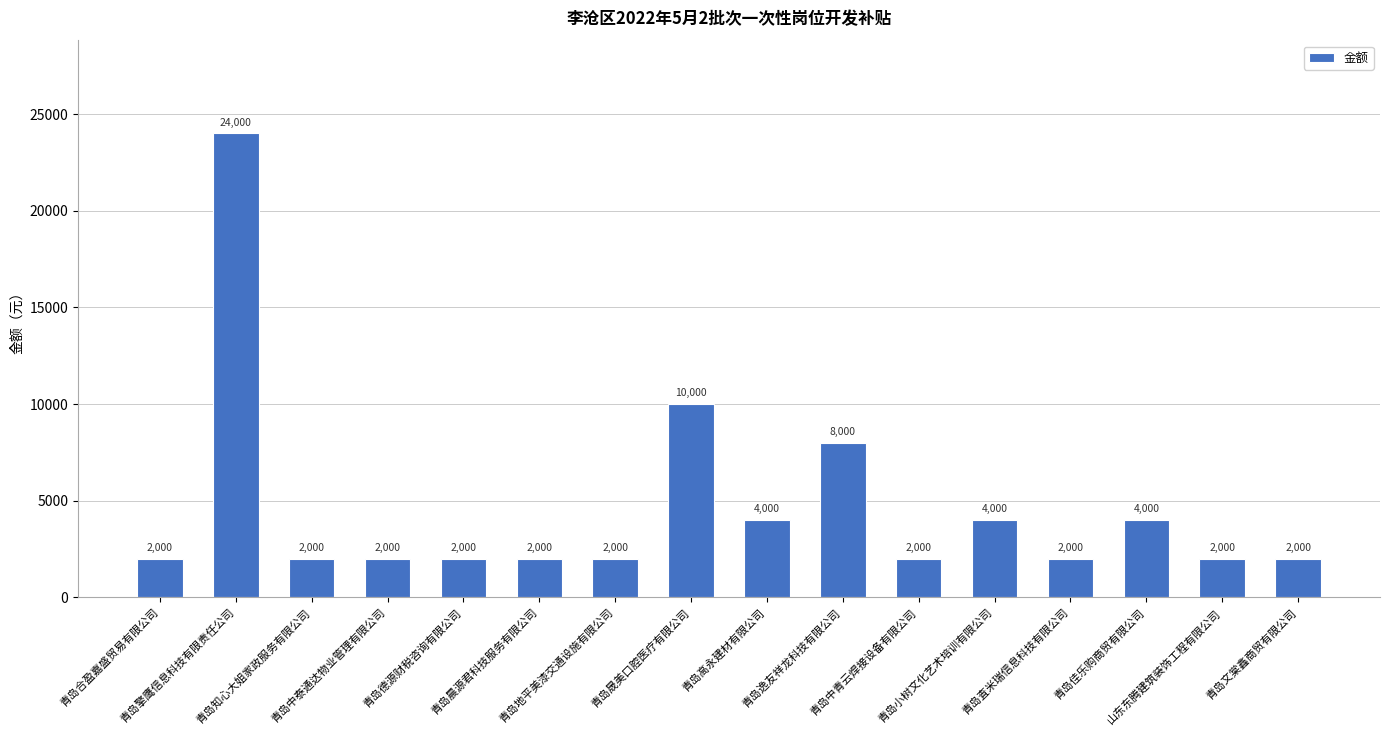

Which has a higher value, 青岛小树文化艺术培训有限公司 or 山东东腾建筑装饰工程有限公司?

青岛小树文化艺术培训有限公司